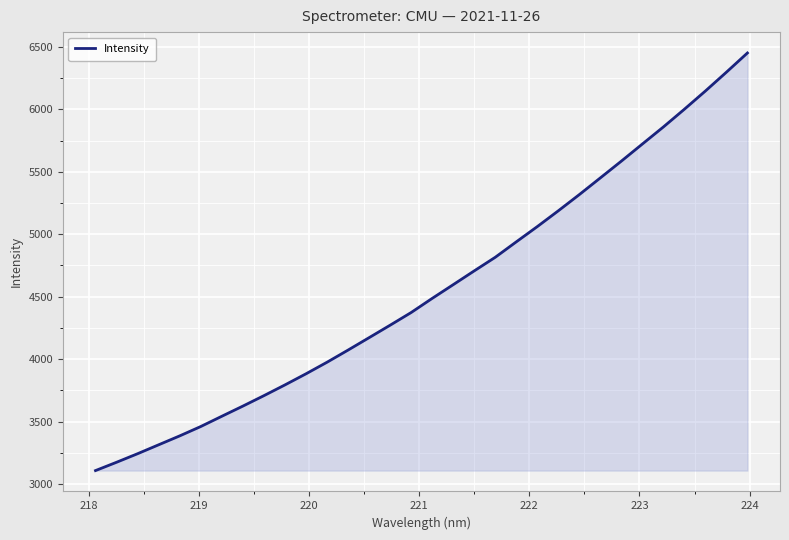

What is the difference between the maximum and minimum values?

3343.3